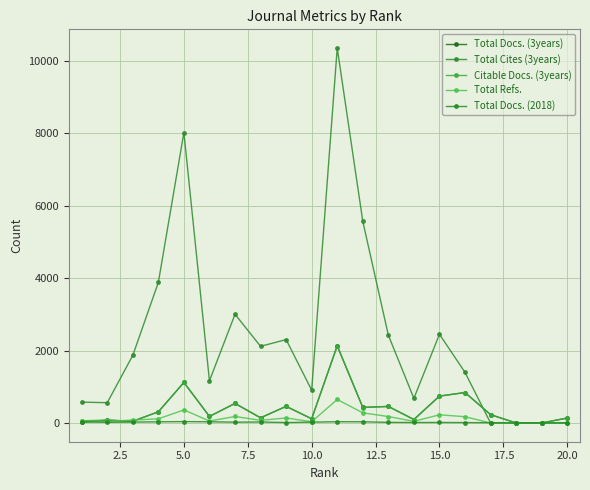

Is this an area chart (filled region under the line)?

No